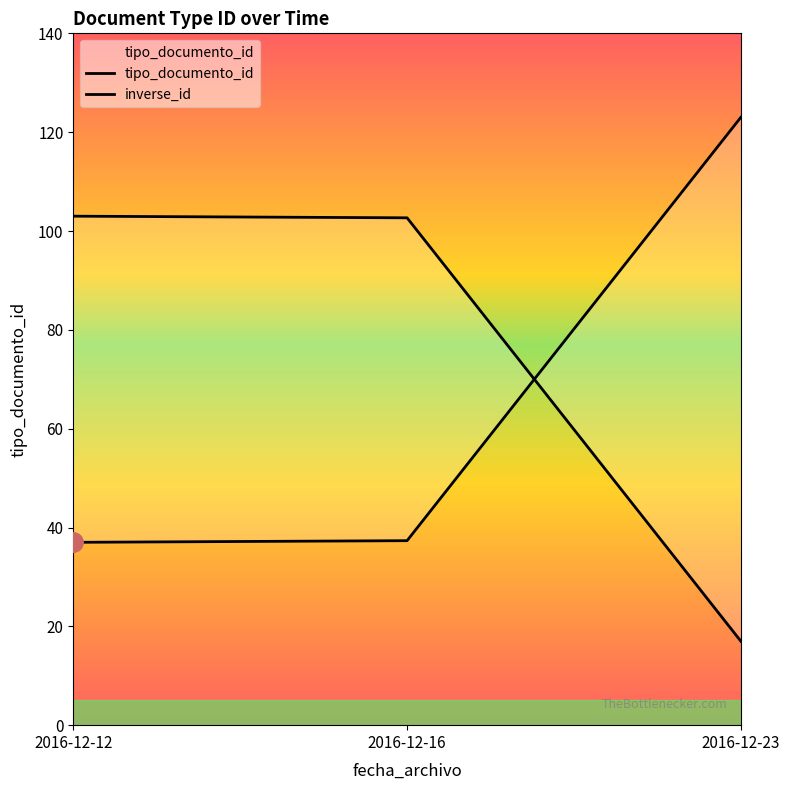

The value at 2016-12-12 is 64. True or false?

False